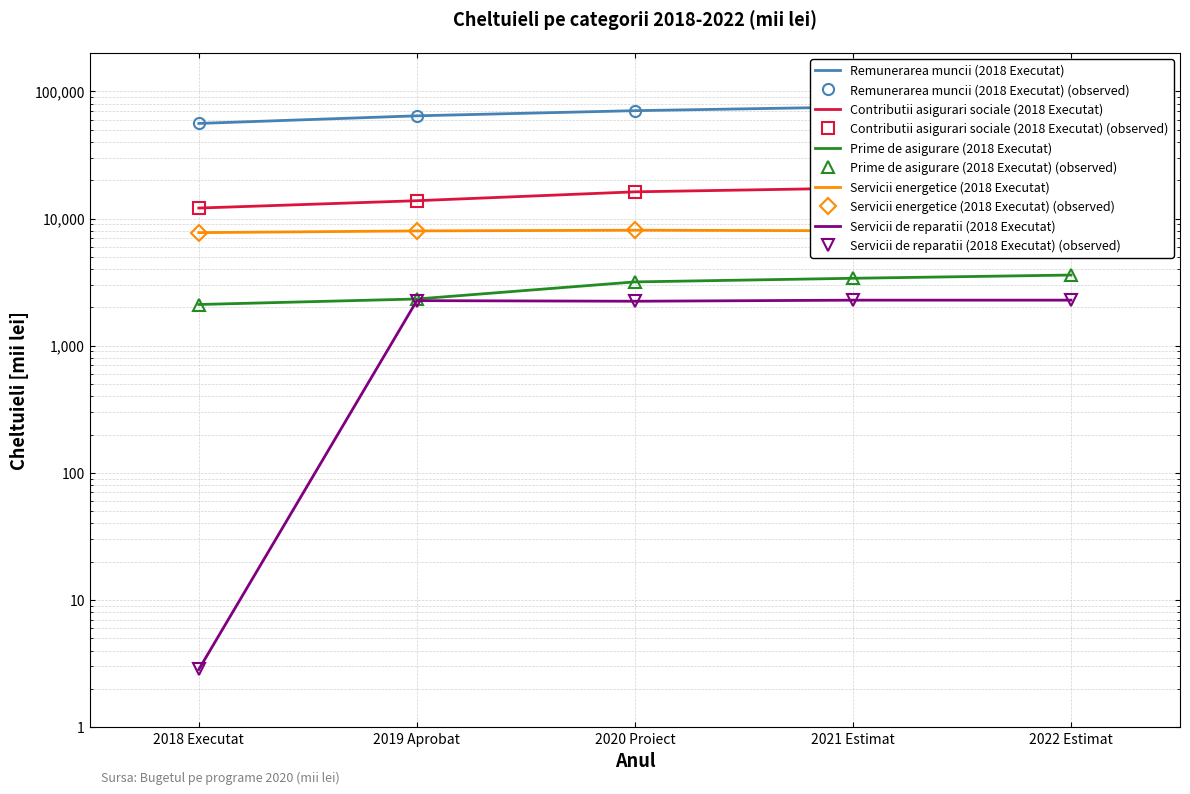

List the labels in order of Contributii asigurari sociale (2018 Executat) value, smallest first.

2018 Executat, 2019 Aprobat, 2020 Proiect, 2021 Estimat, 2022 Estimat